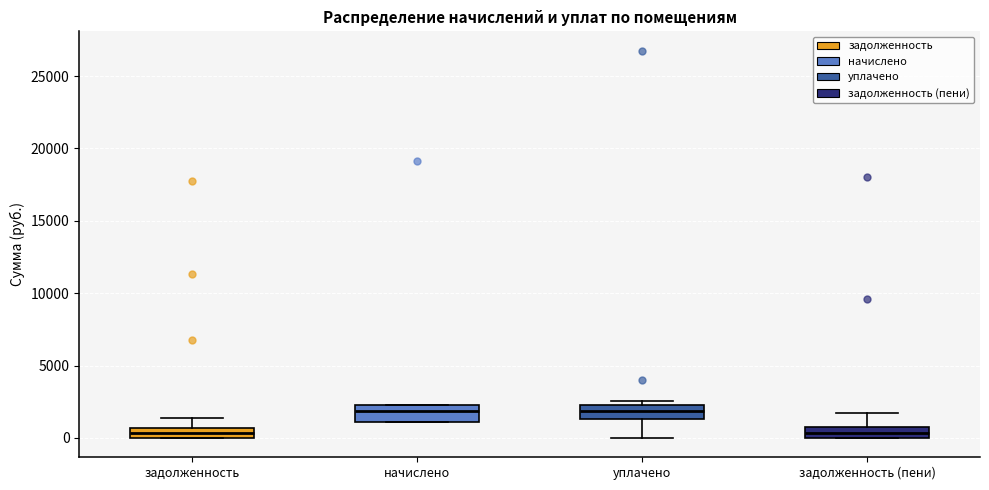

Where is the lower edge of the box for уплачено on the y-axis? The values are not printed on the chart, so give them approximately, as read against the axis.

1500